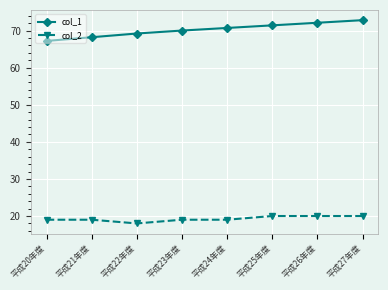

What is the smallest value displayed?

18.0